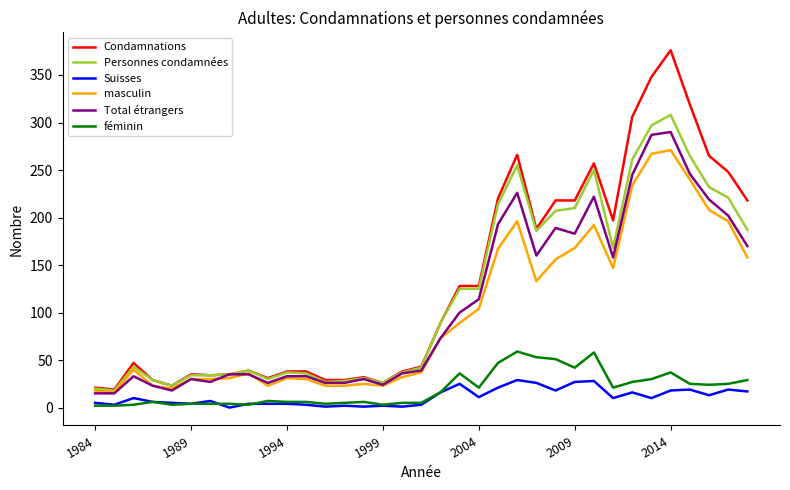

List the series in order of their peak value, highest first.

Condamnations, Personnes condamnées, Total étrangers, masculin, féminin, Suisses